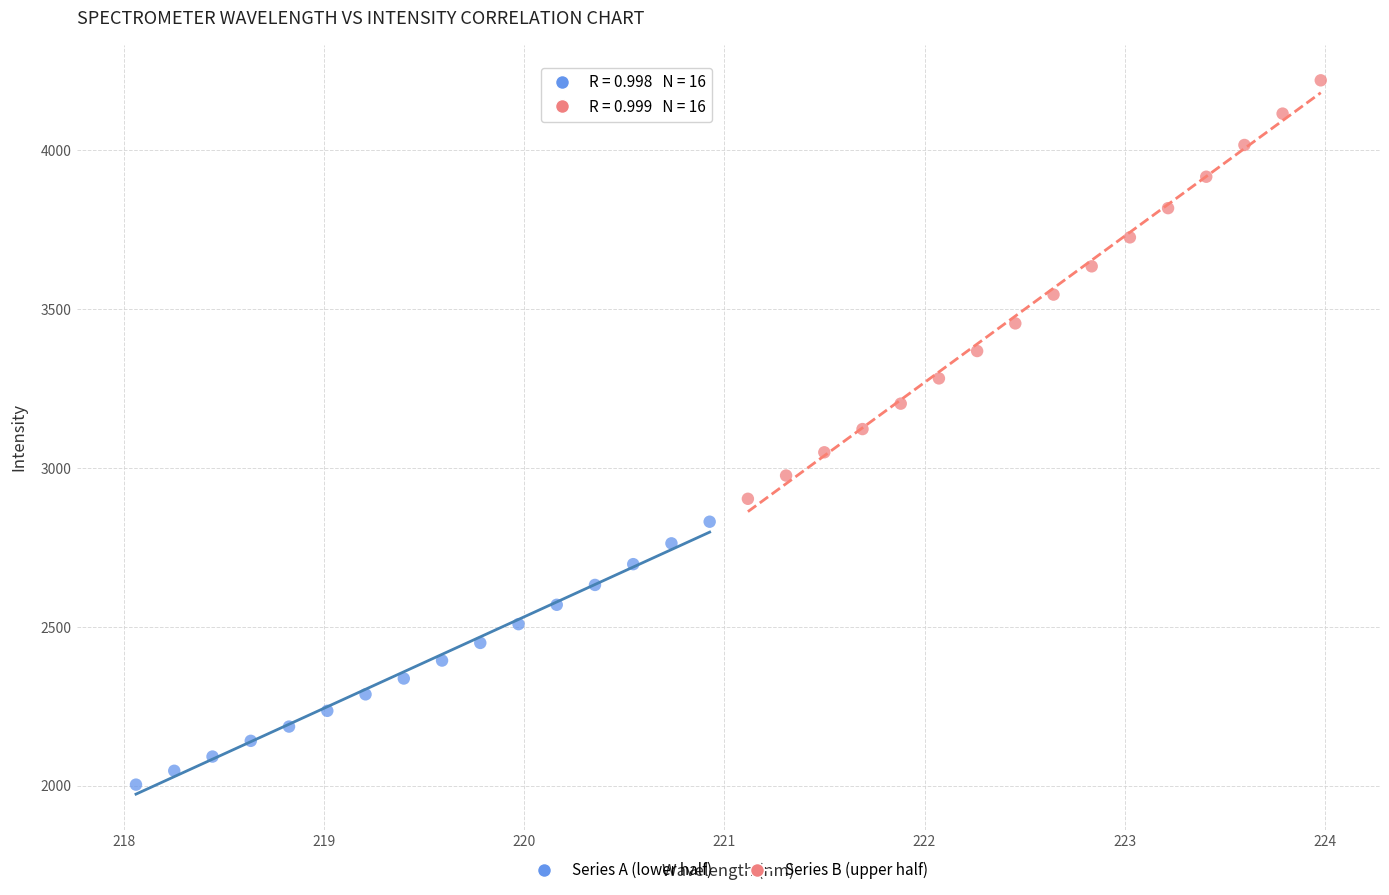

Which series reaches the minimum Y coordinate?

Series A (lower half)